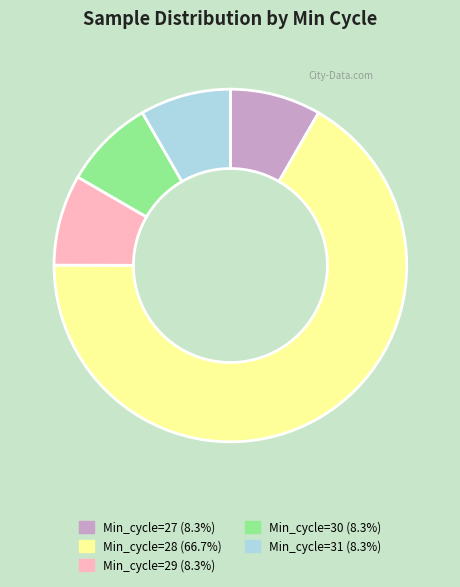

Is it true that Min_cycle=27 is 17% of the pie?

False